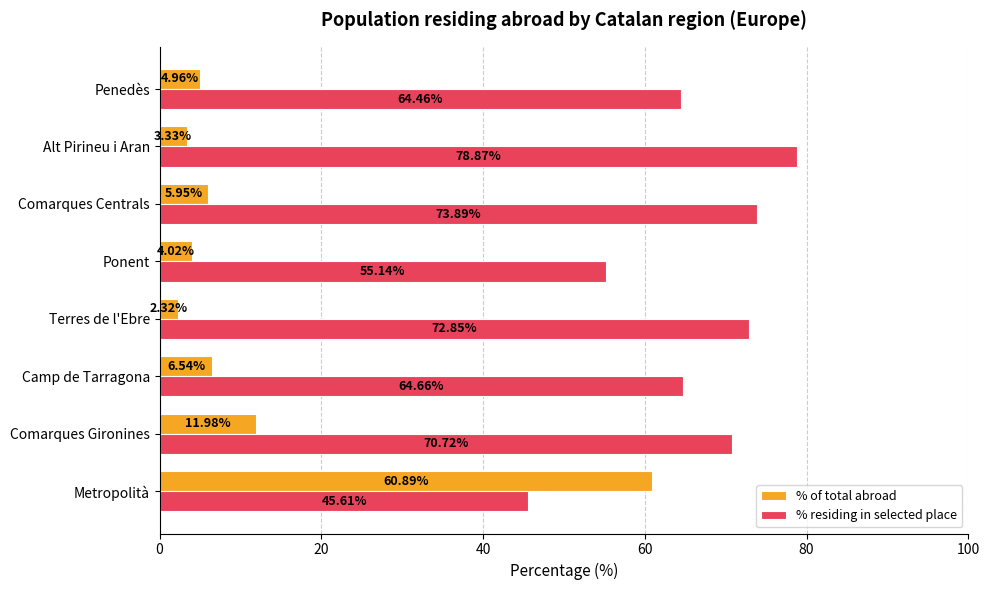

At which label is % residing in selected place closest to 62?

Penedès